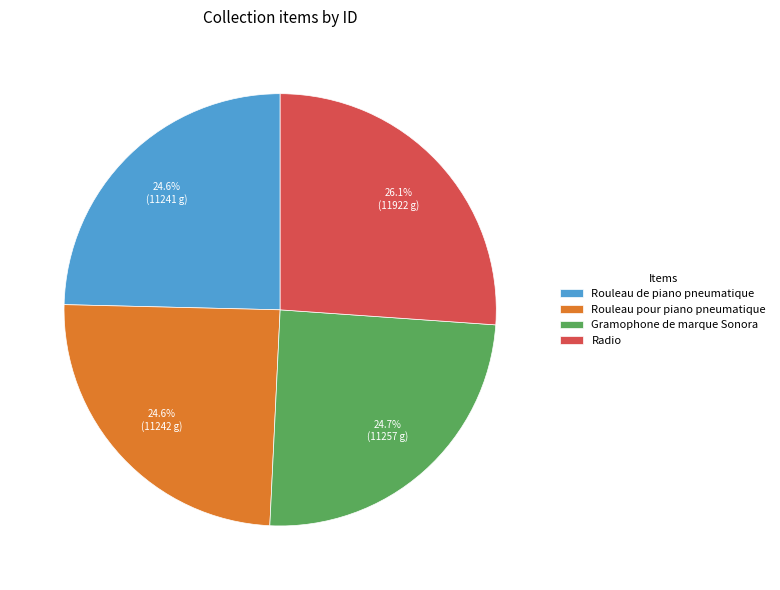

How many segments does this pie chart have?

4